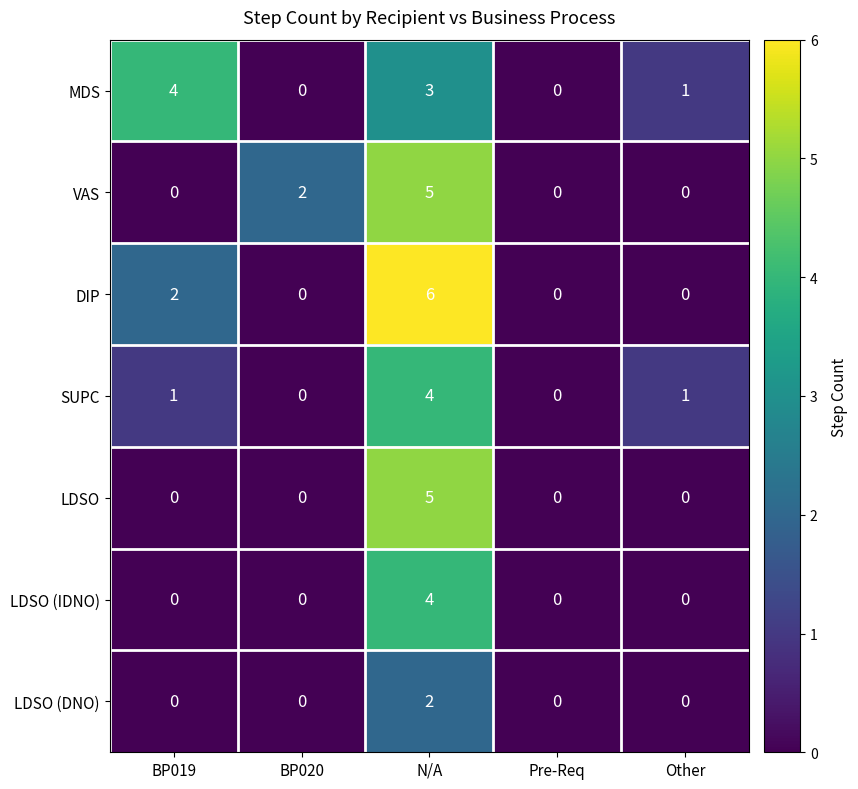

What is the greatest value displayed?

6